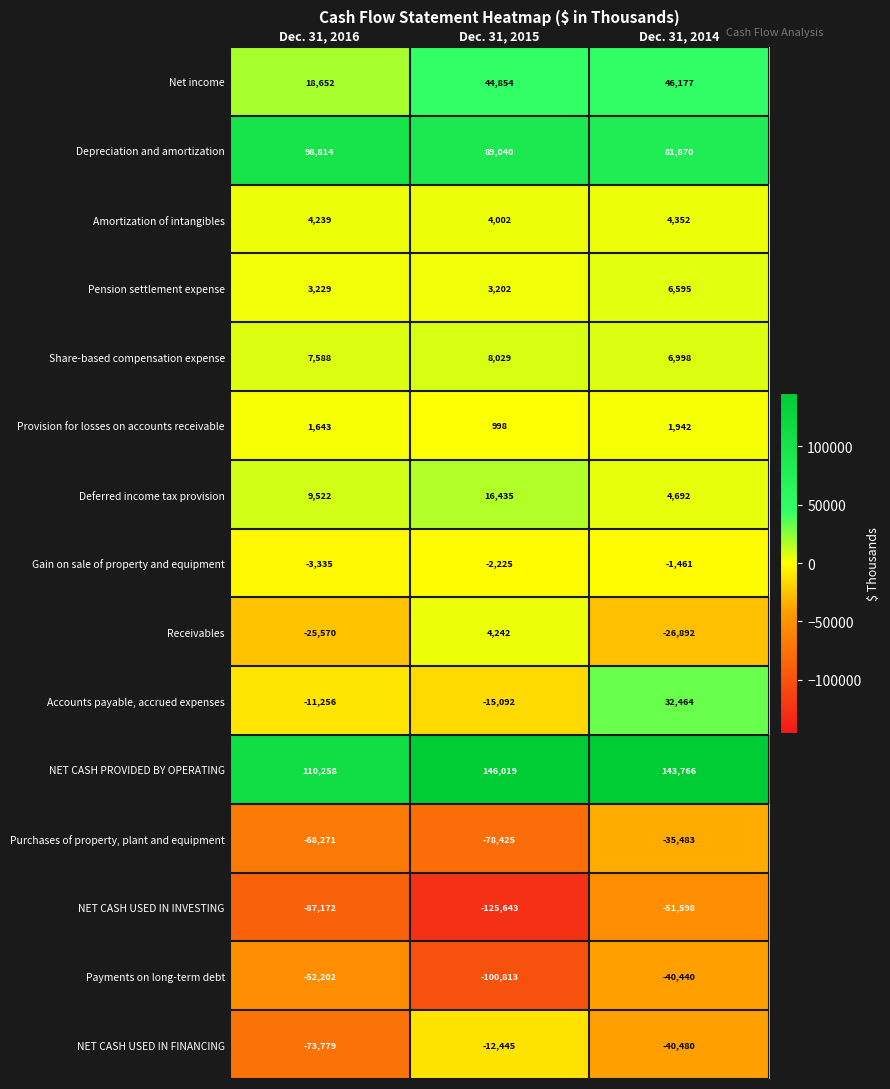

What is the minimum value for Deferred income tax provision?

4692